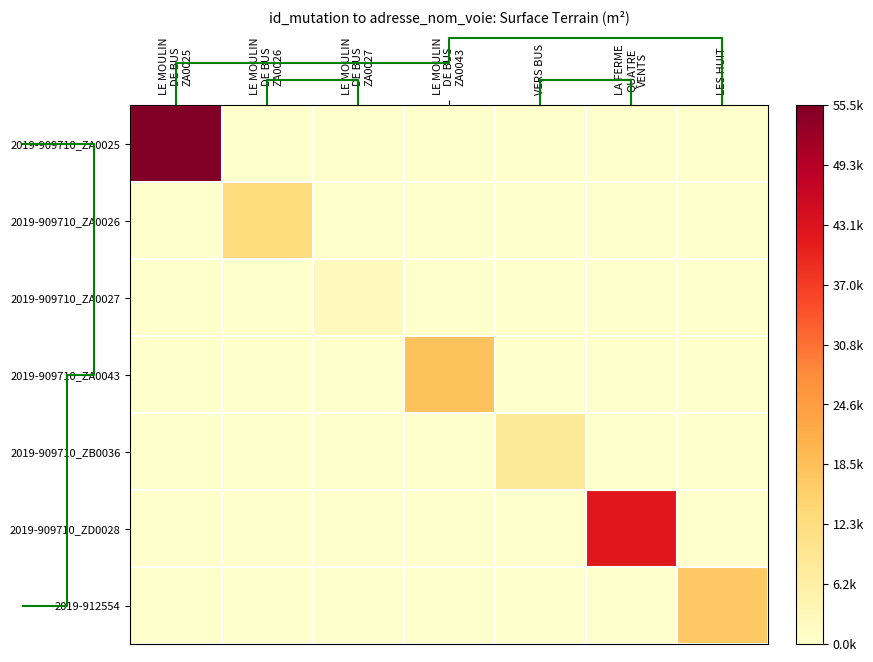

List the series in order of their peak value, highest first.

2019-909710_ZA0025, 2019-909710_ZD0028, 2019-909710_ZA0043, 2019-912554, 2019-909710_ZA0026, 2019-909710_ZB0036, 2019-909710_ZA0027